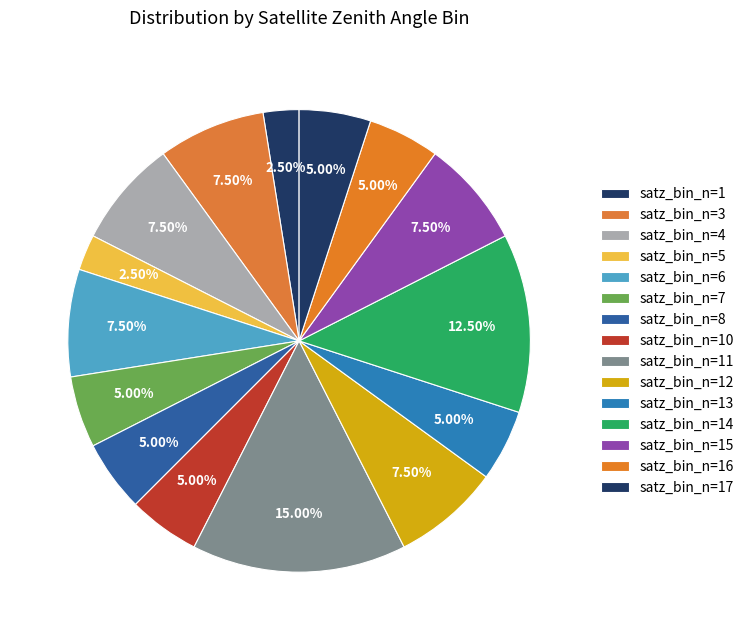

Is satz_bin_n=7 the majority of the pie?

No